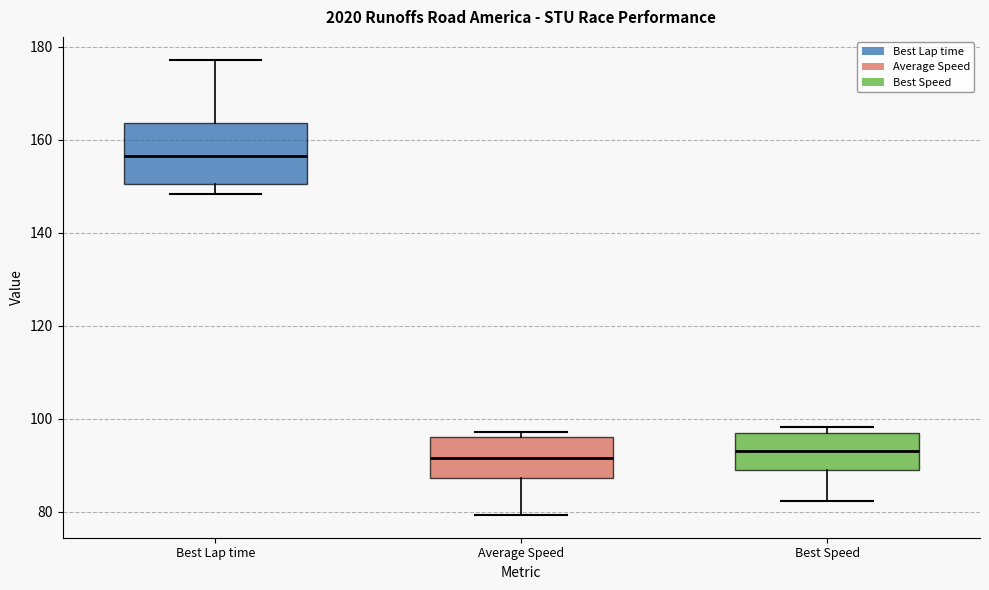

Where is the lower edge of the box for Best Lap time on the y-axis? The values are not printed on the chart, so give them approximately, as read against the axis.

150